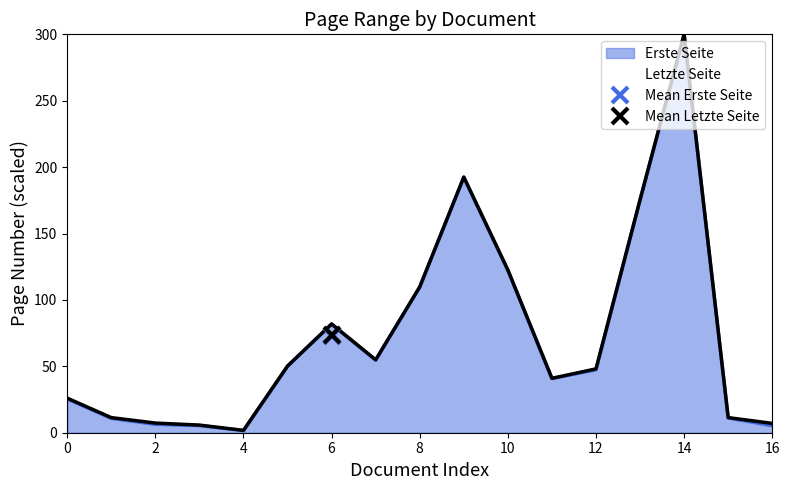

True or false: Letzte Seite and Erste Seite intersect in this chart.

False